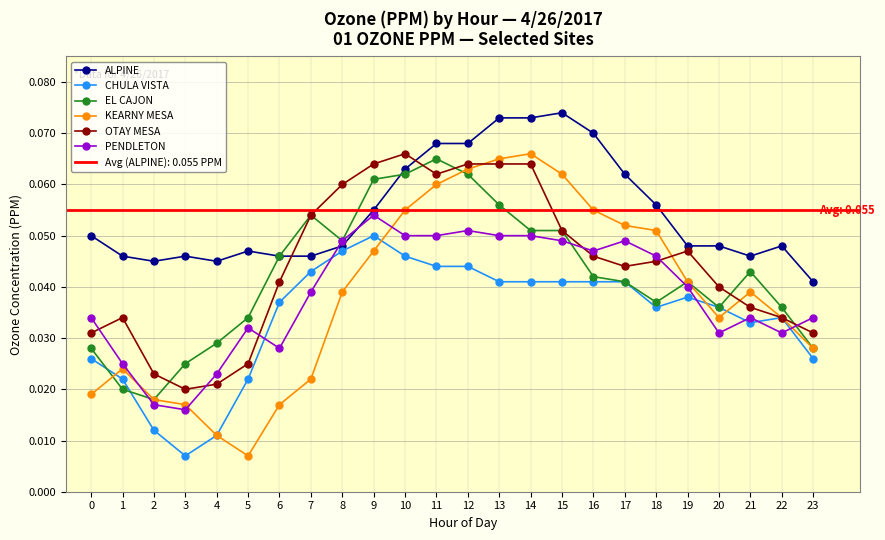

What is the total value across all series at 3?

0.1